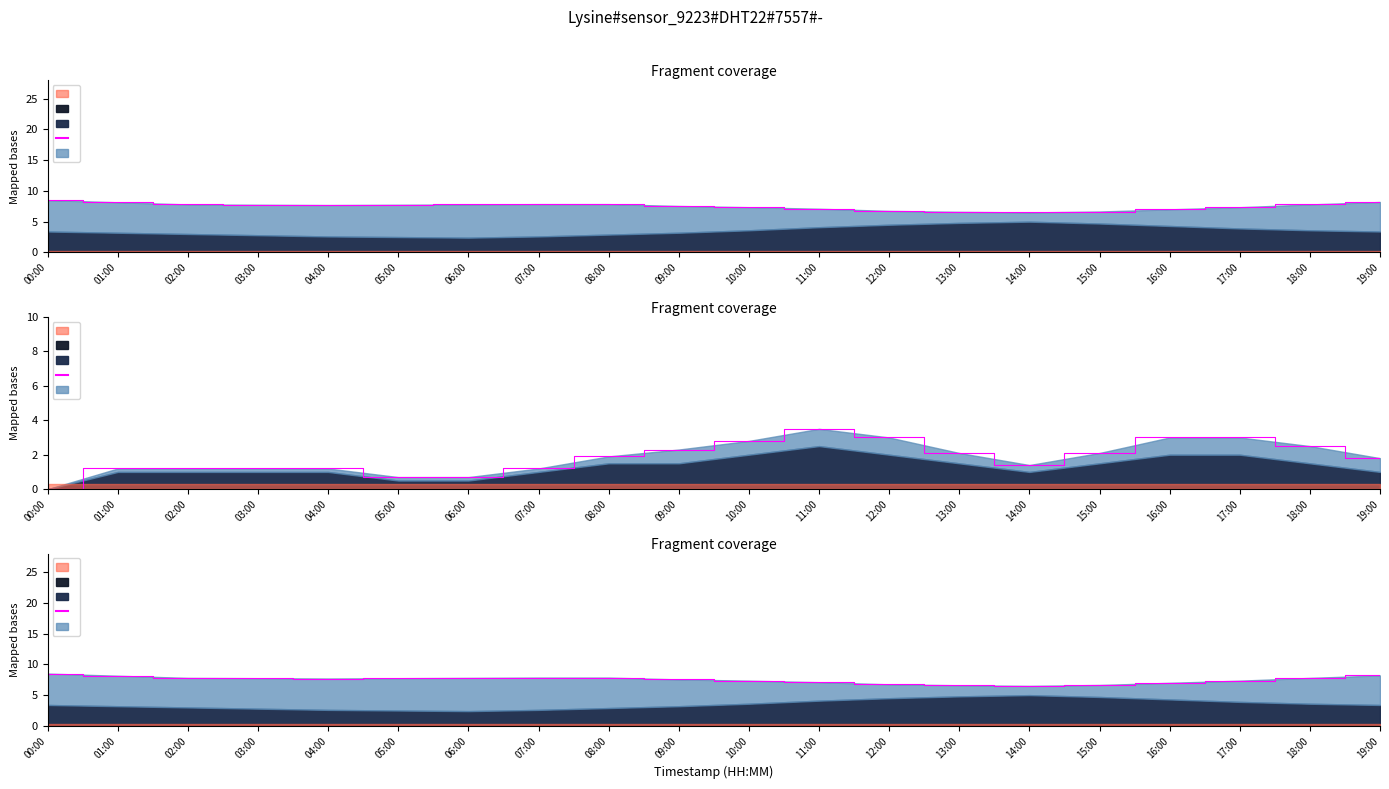

What is the sum of the values at 04:00 and 12:00?

14.5